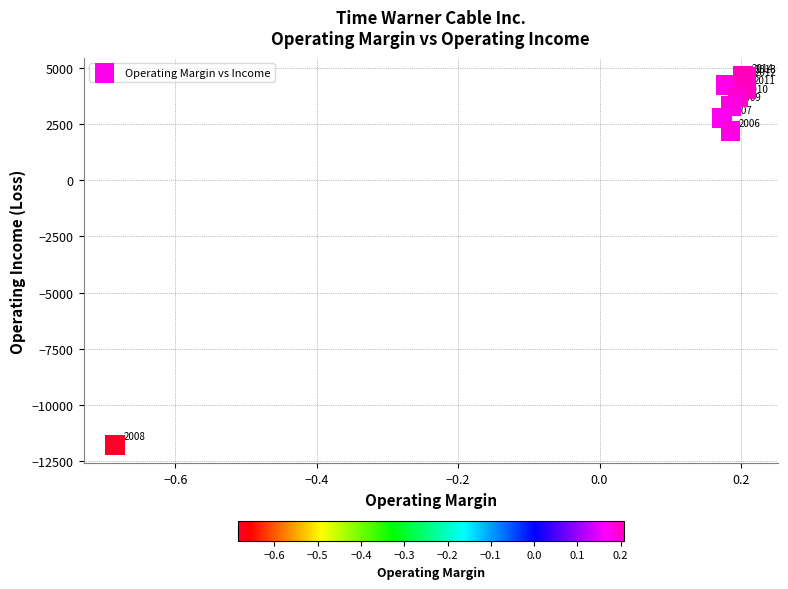

What Y value in the scatter plot is closest to -3575?

2179